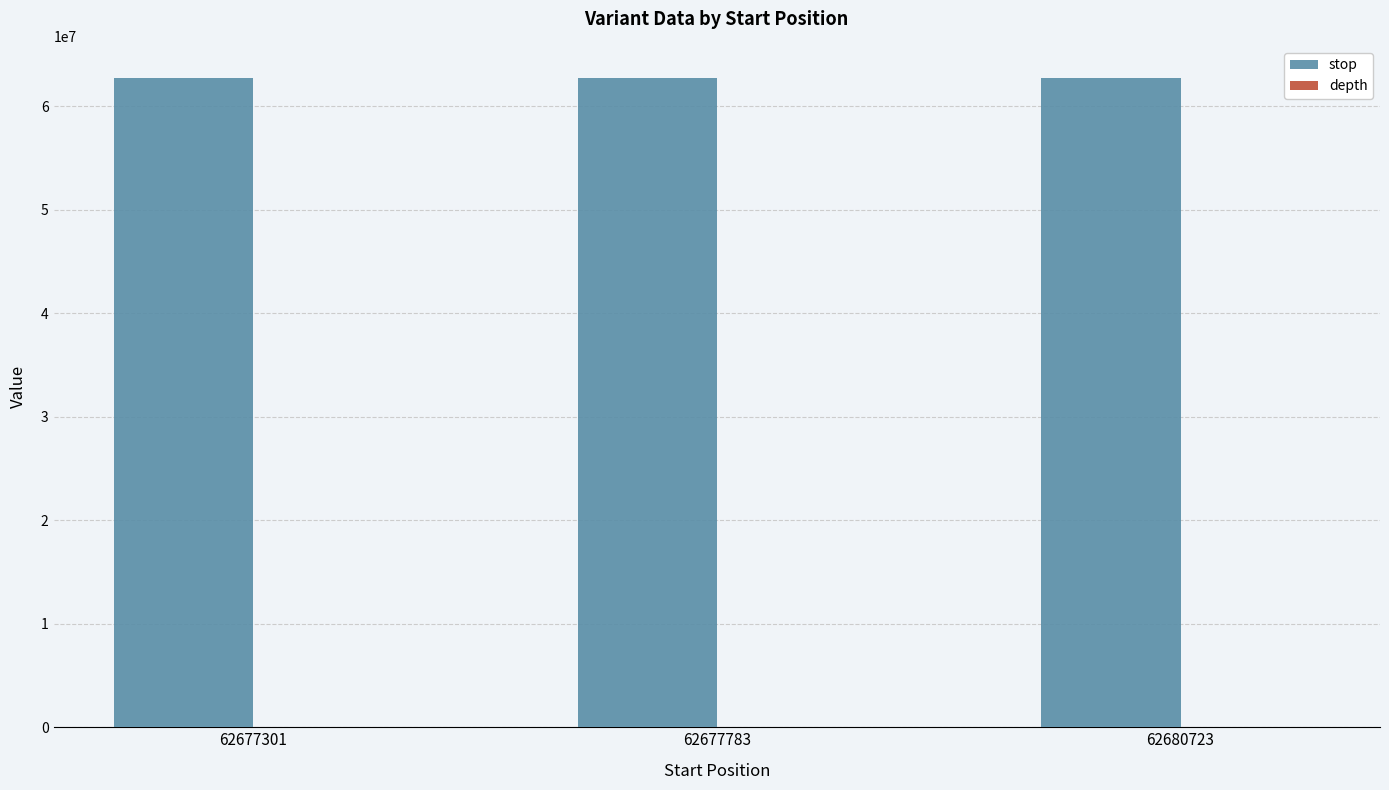

The value of stop at 62680723 is 62680731. True or false?

True